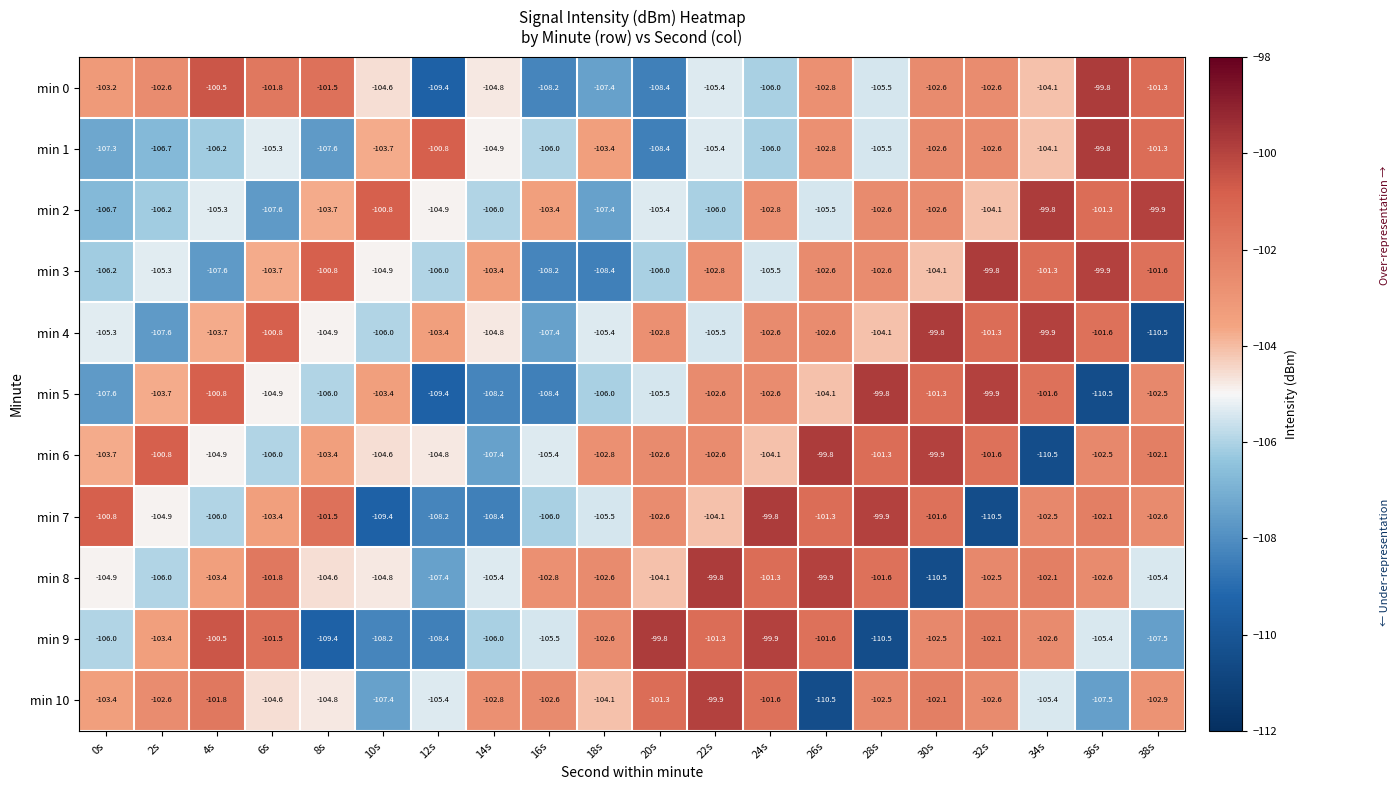

Is the value of min 10 at 4s greater than the value of min 4 at 12s?

Yes